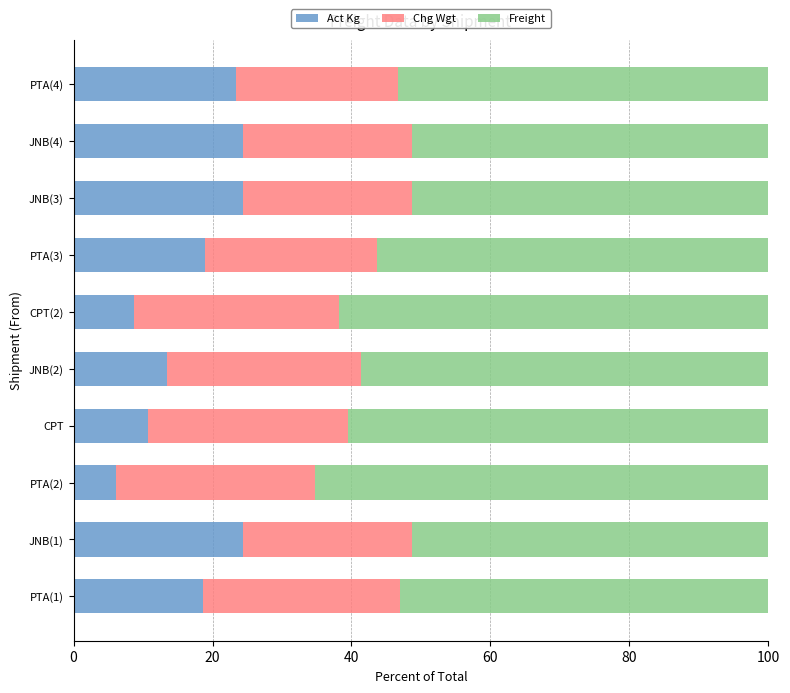

True or false: Act Kg has a value of 9.8 at PTA(2).

False